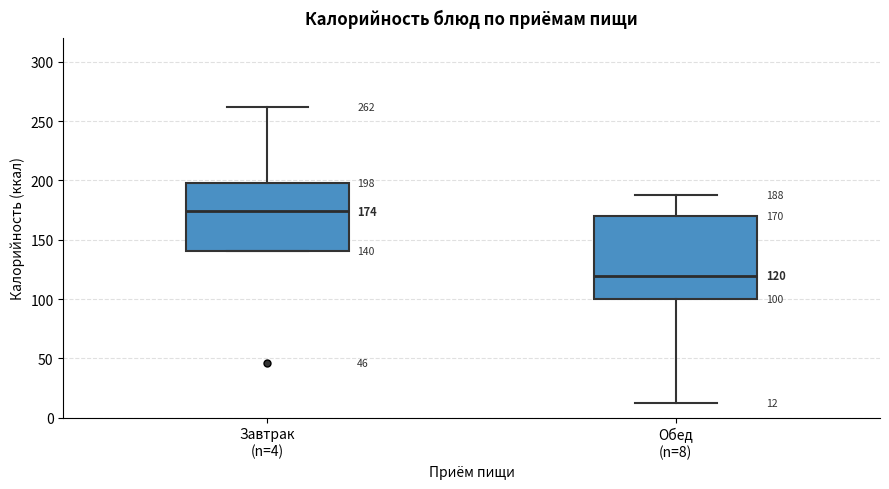

Which box has the lowest median line?

Обед (n=8)